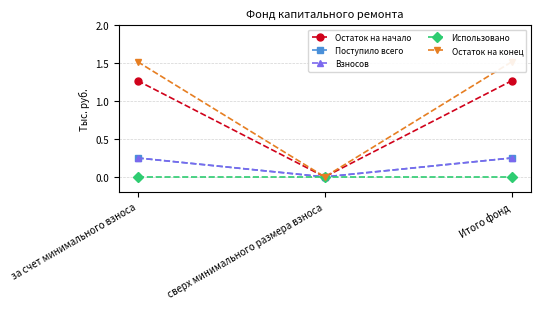

At which label is Использовано closest to 0?

за счет минимального взноса